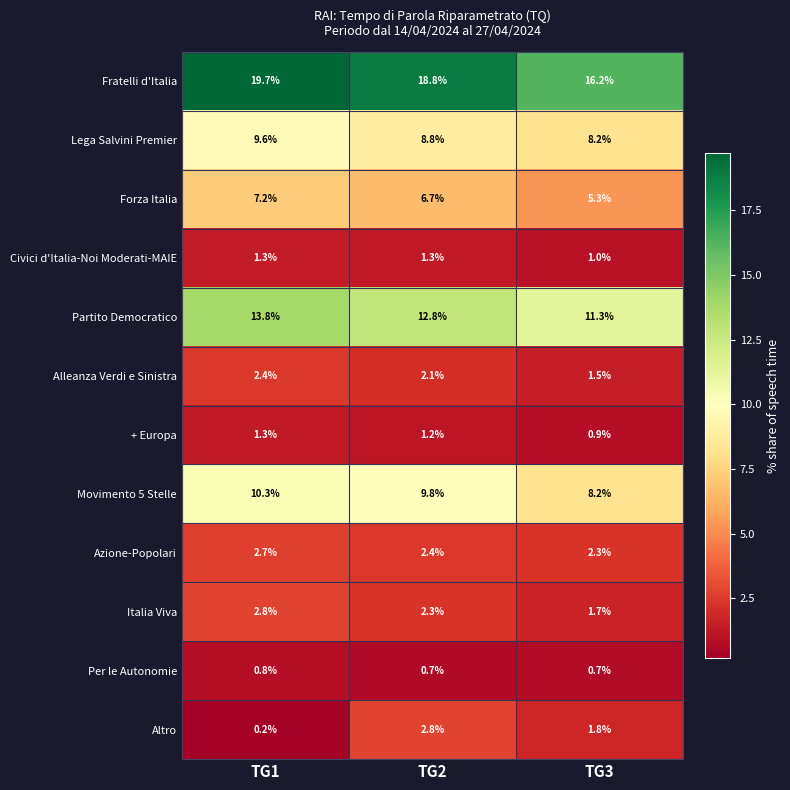

What is the maximum value for Fratelli d'Italia?

19.7